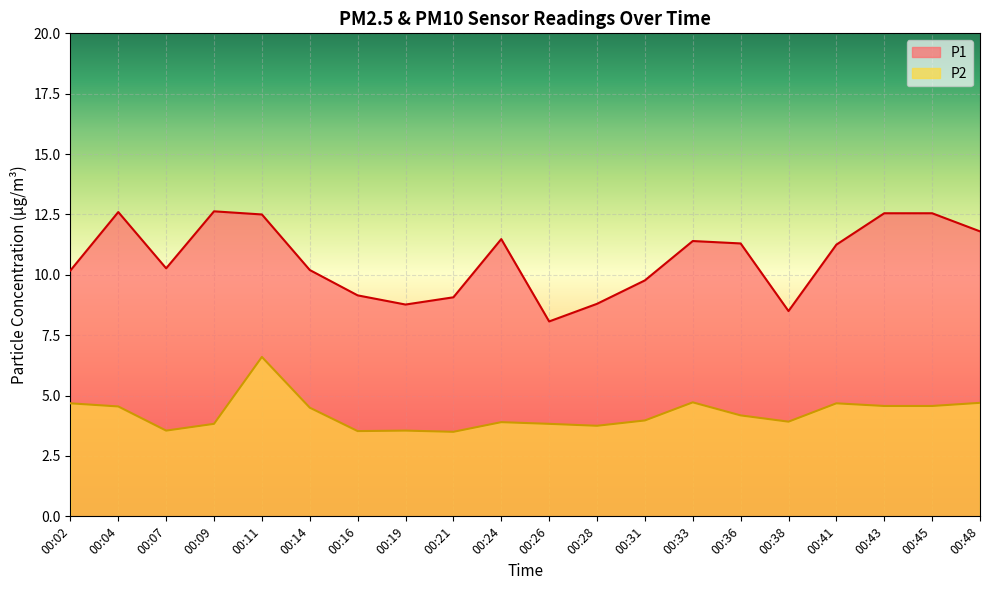

What is the value of the P1 point at the 11th from the left?

8.1